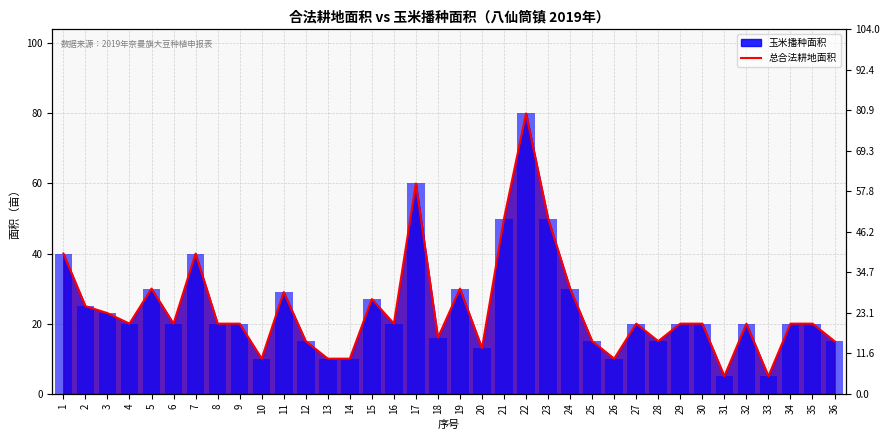

True or false: 总合法耕地面积 has a value of 5 at 25.

False